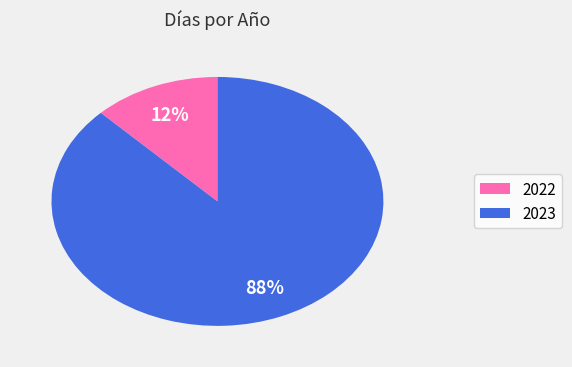

Does any single category account for the majority?

Yes